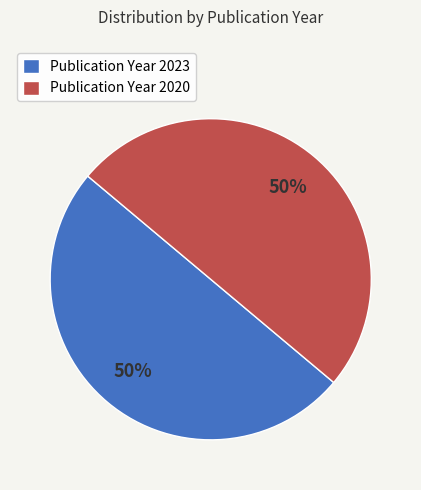

How many slices are in this pie chart?

2